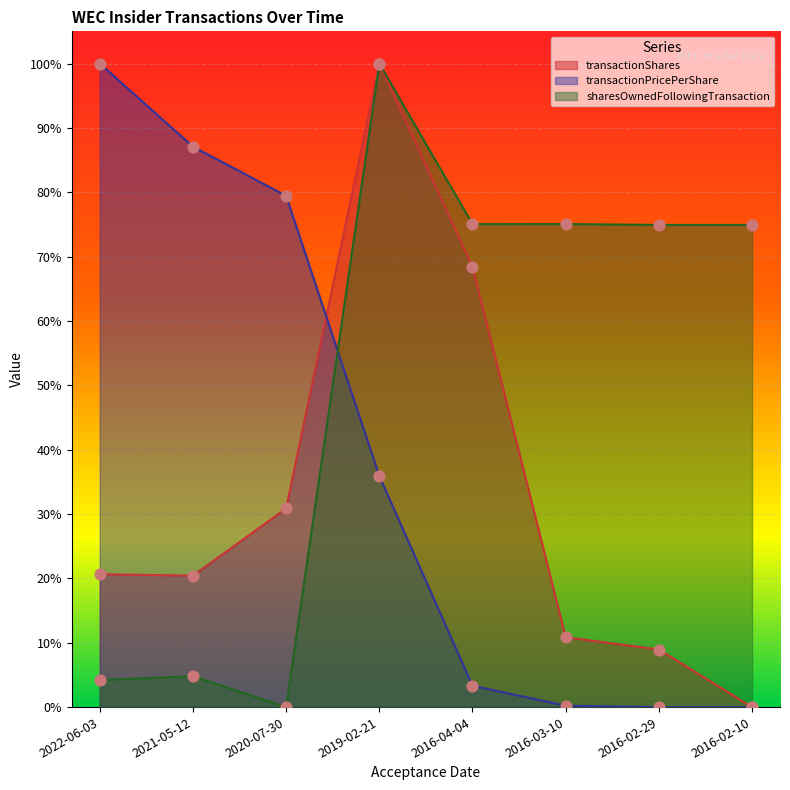

Is the value of transactionPricePerShare at 2016-04-04 greater than the value of sharesOwnedFollowingTransaction at 2021-05-12?

No